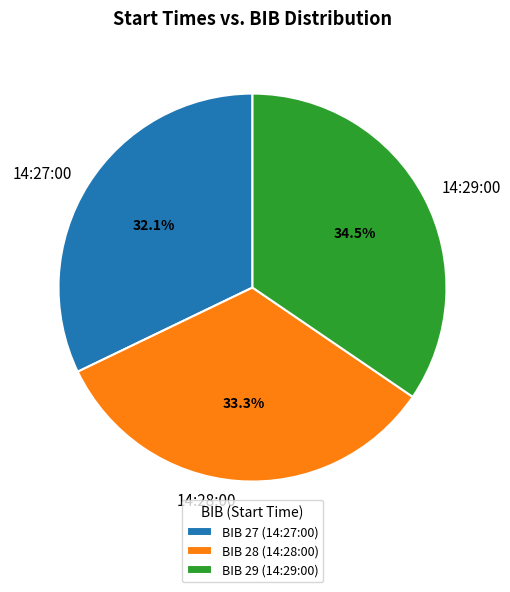

Approximately how many times larger is the value at 14:28:00 compared to 14:27:00?

1.0